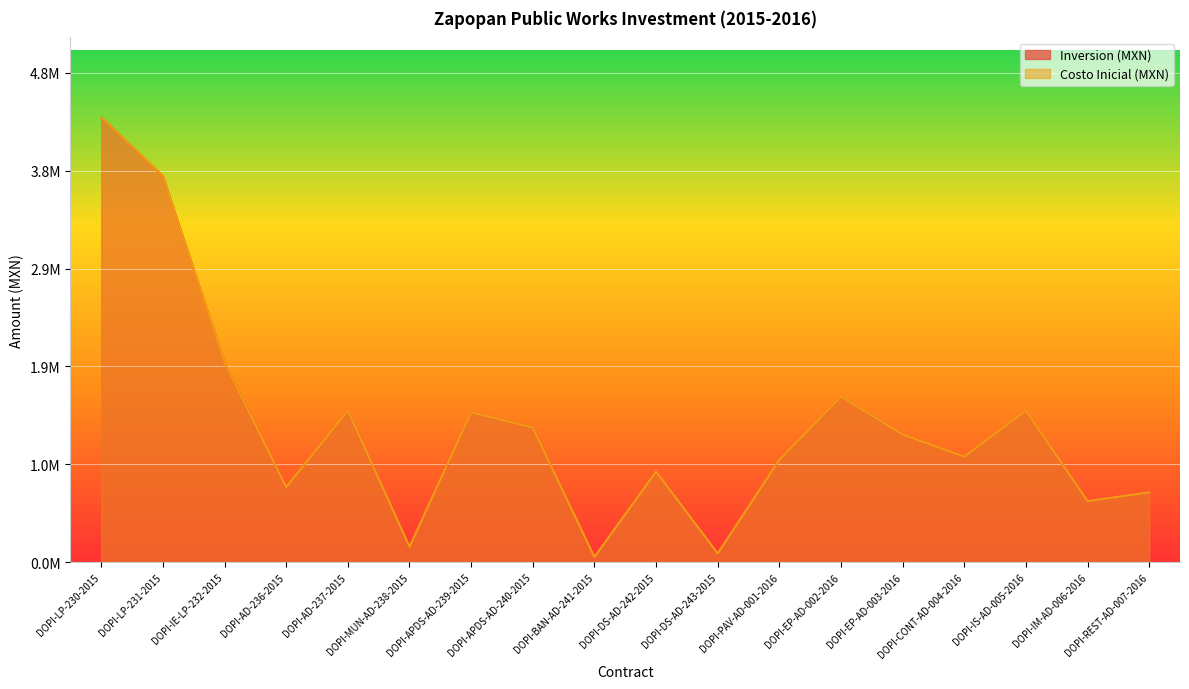

Rank the series by their maximum value, from lowest to highest.

Inversion (MXN), Costo Inicial (MXN)